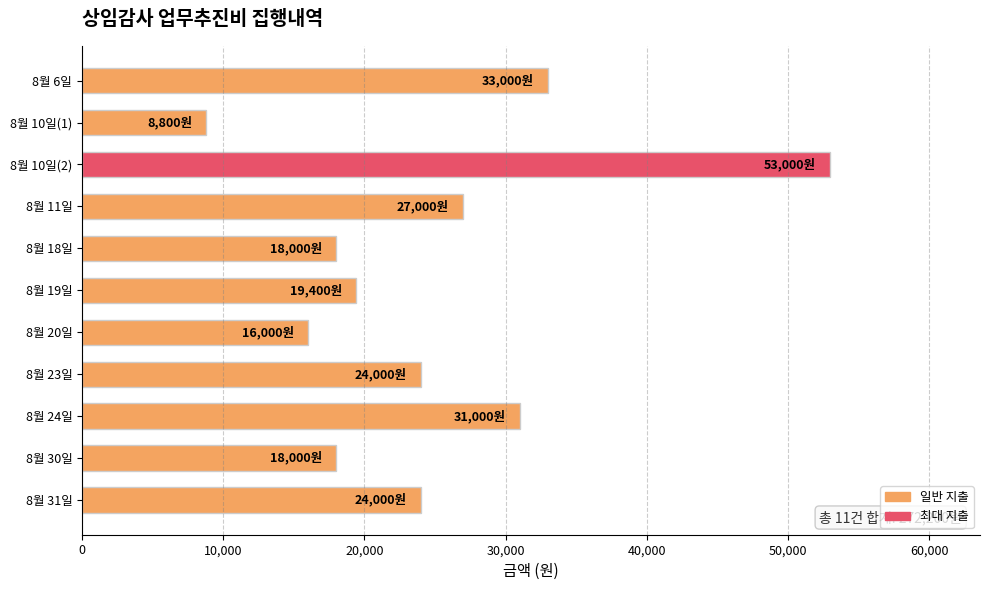

Read the value at 8월 23일, to the nearest 10.

24000